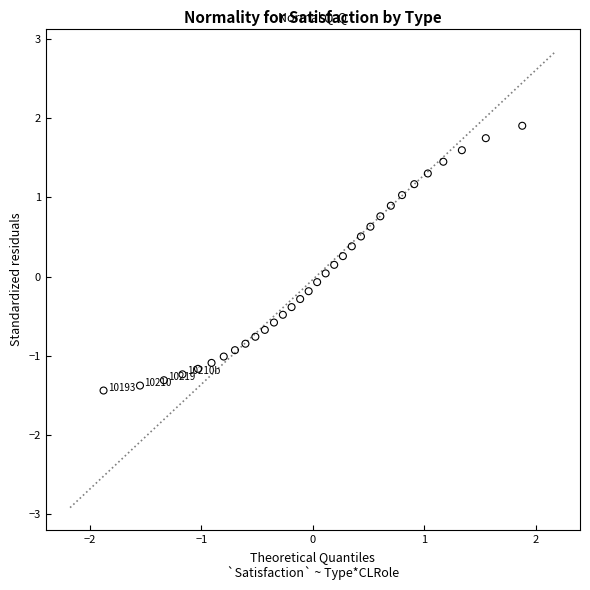

What is the range of Y values (max minus min)?

3.3